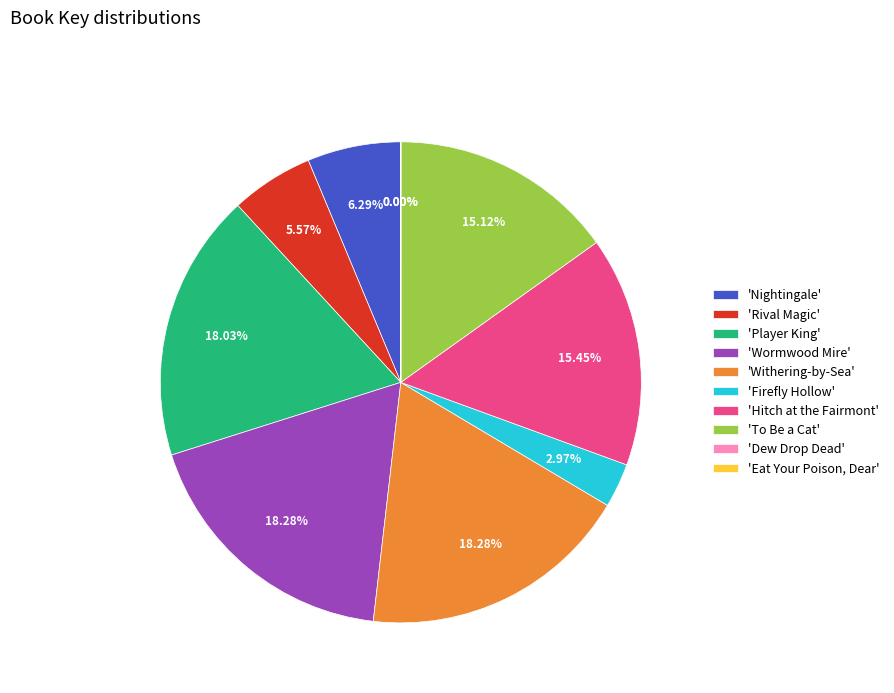

Approximately how many times larger is the value at 'Nightingale' compared to 'Rival Magic'?

1.1